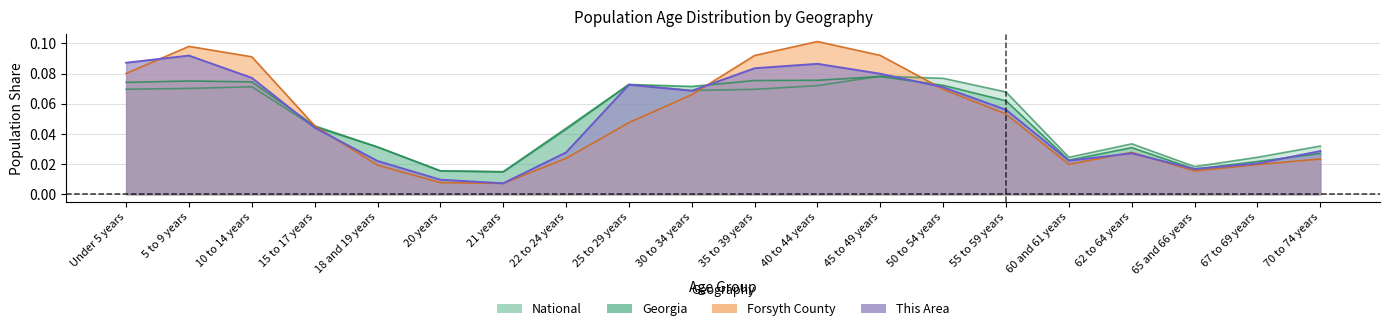

How many distinct data groups are displayed?

4